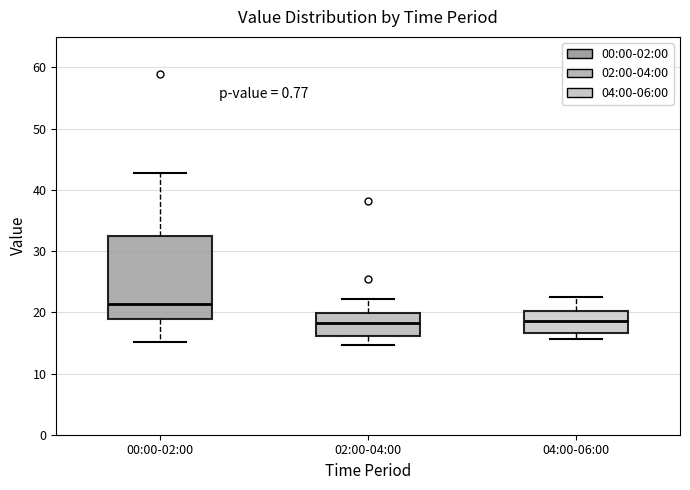

Where is the upper edge of the box for 04:00-06:00 on the y-axis? The values are not printed on the chart, so give them approximately, as read against the axis.

20